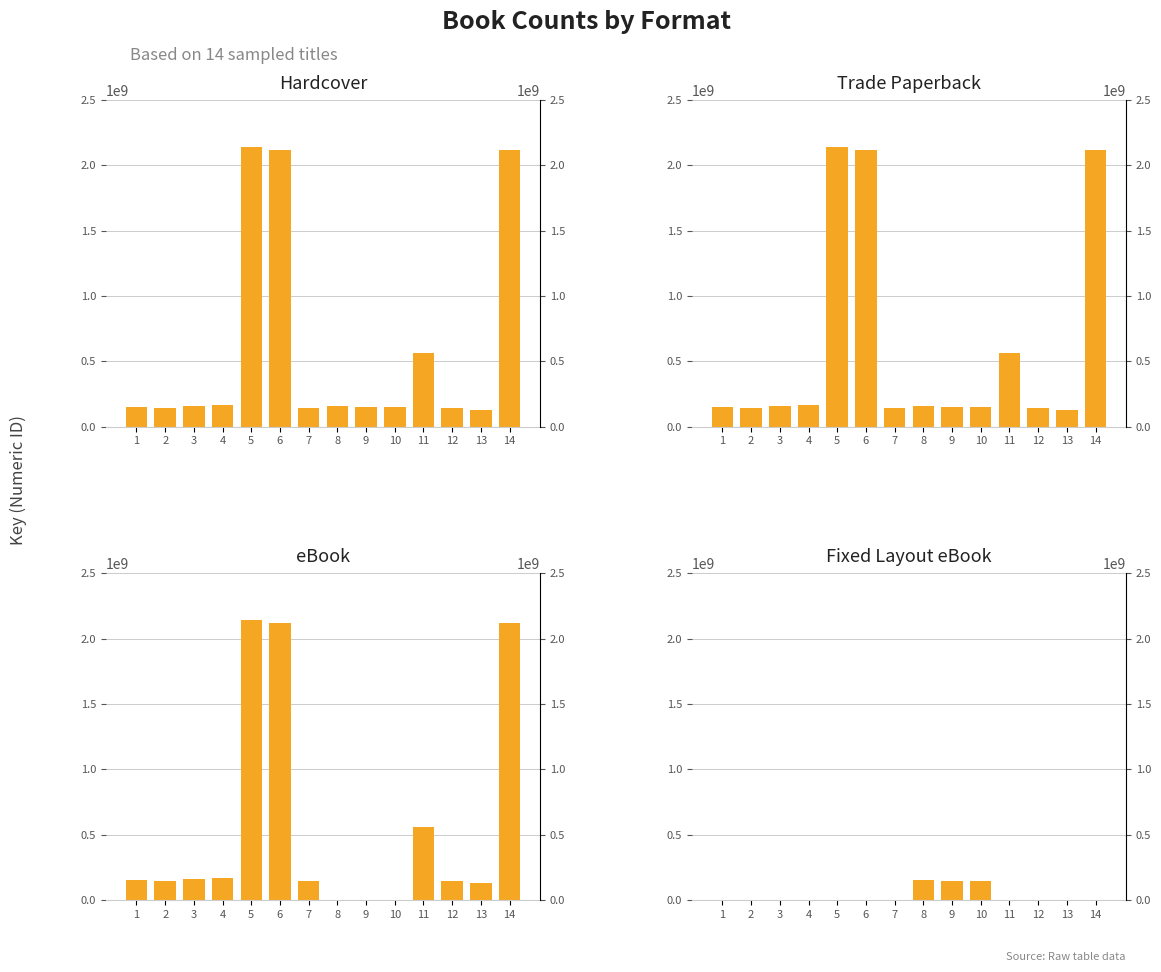

How many bars are there in each group?

4